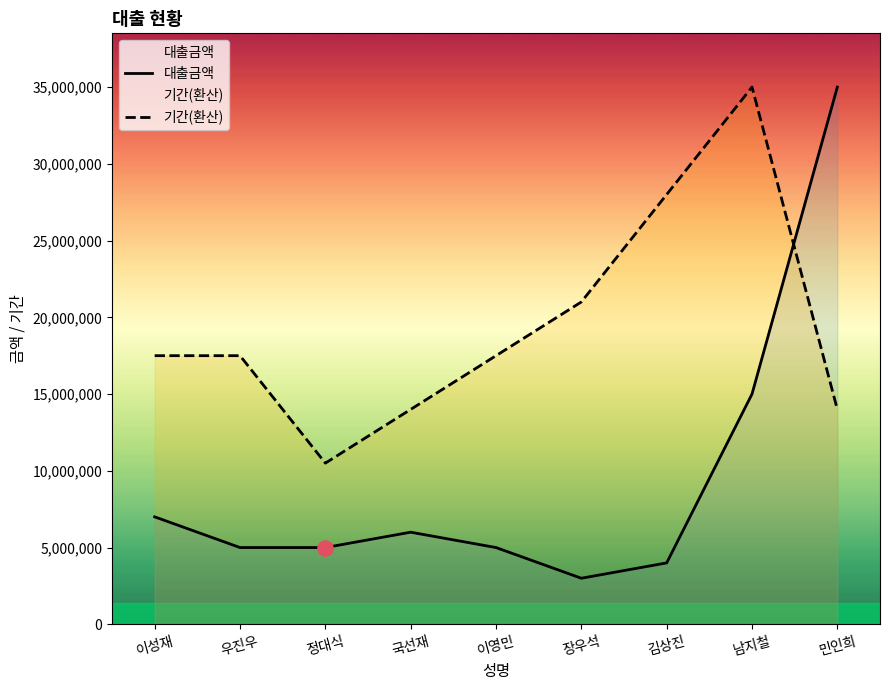

What is the total value across all series at 정대식?

15500000